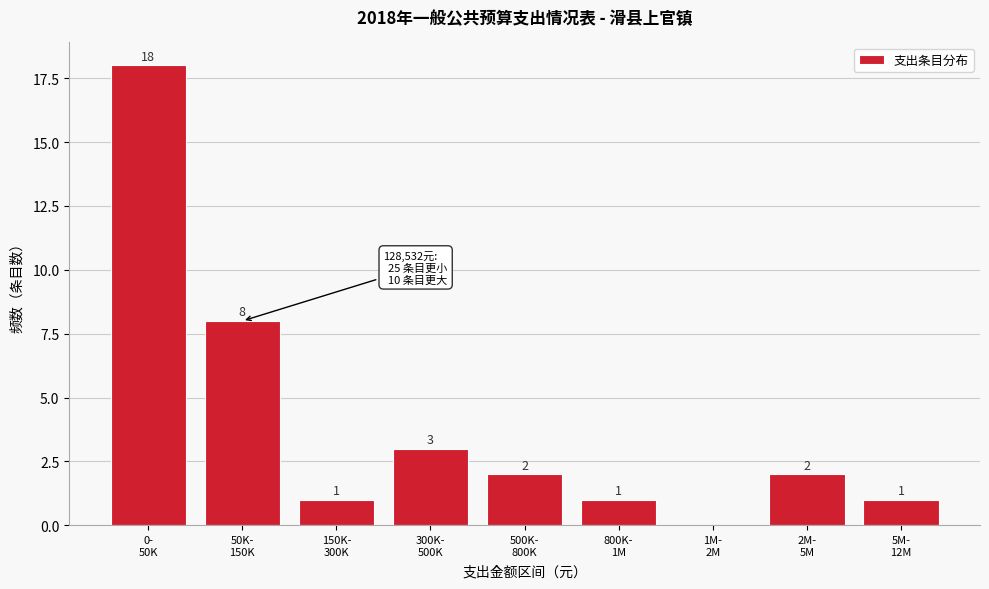

What is the sum of all values?

36